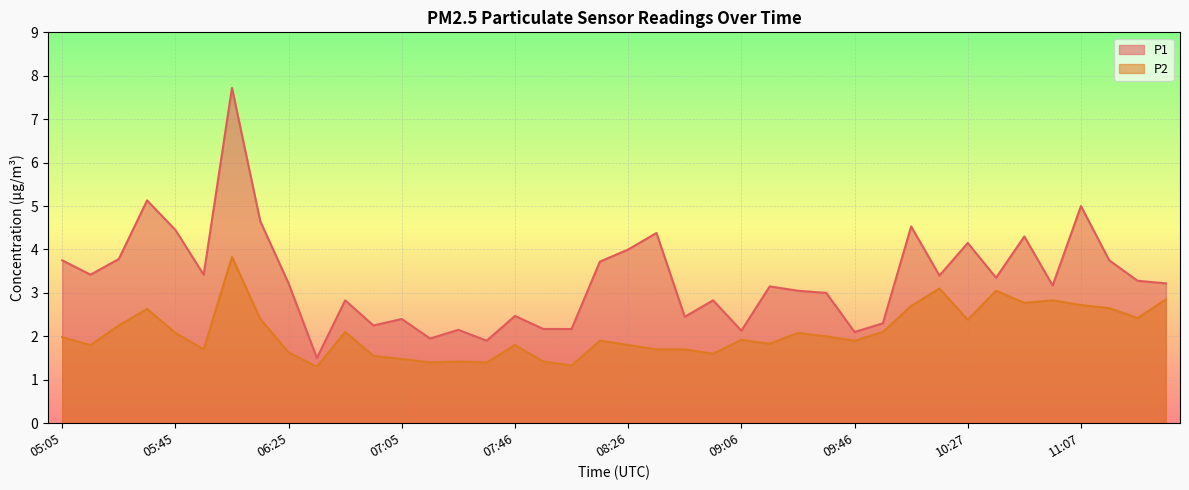

Which series has the largest range (max minus min)?

P1